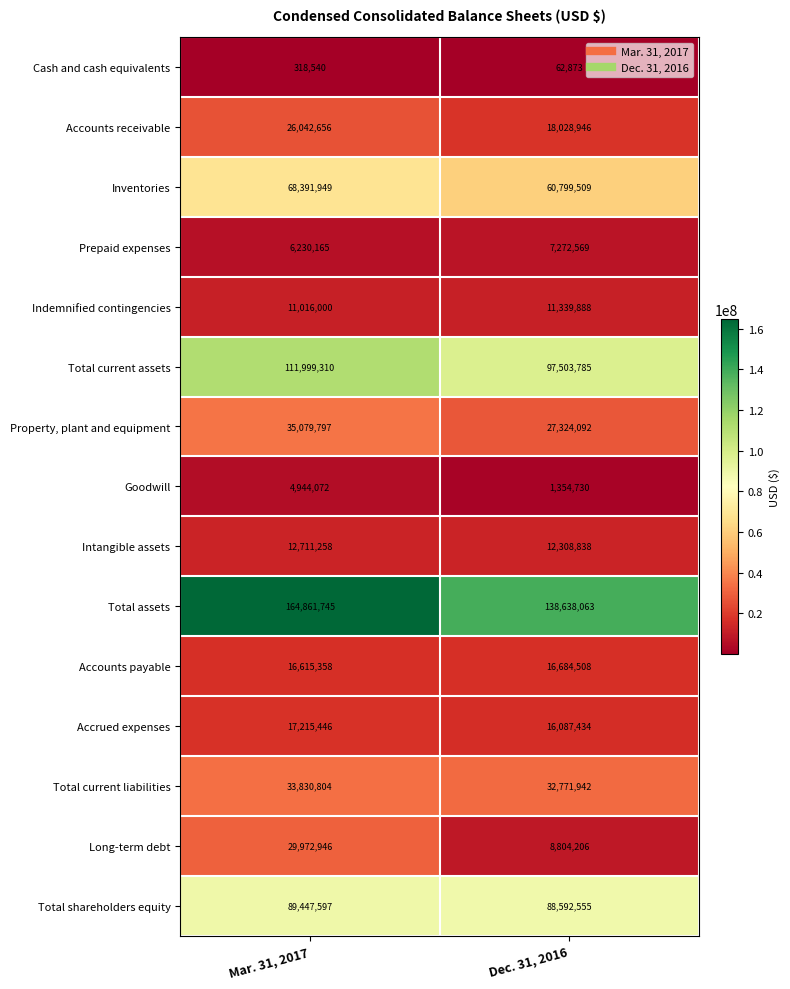

The value of Long-term debt at Dec. 31, 2016 is 3186171. True or false?

False